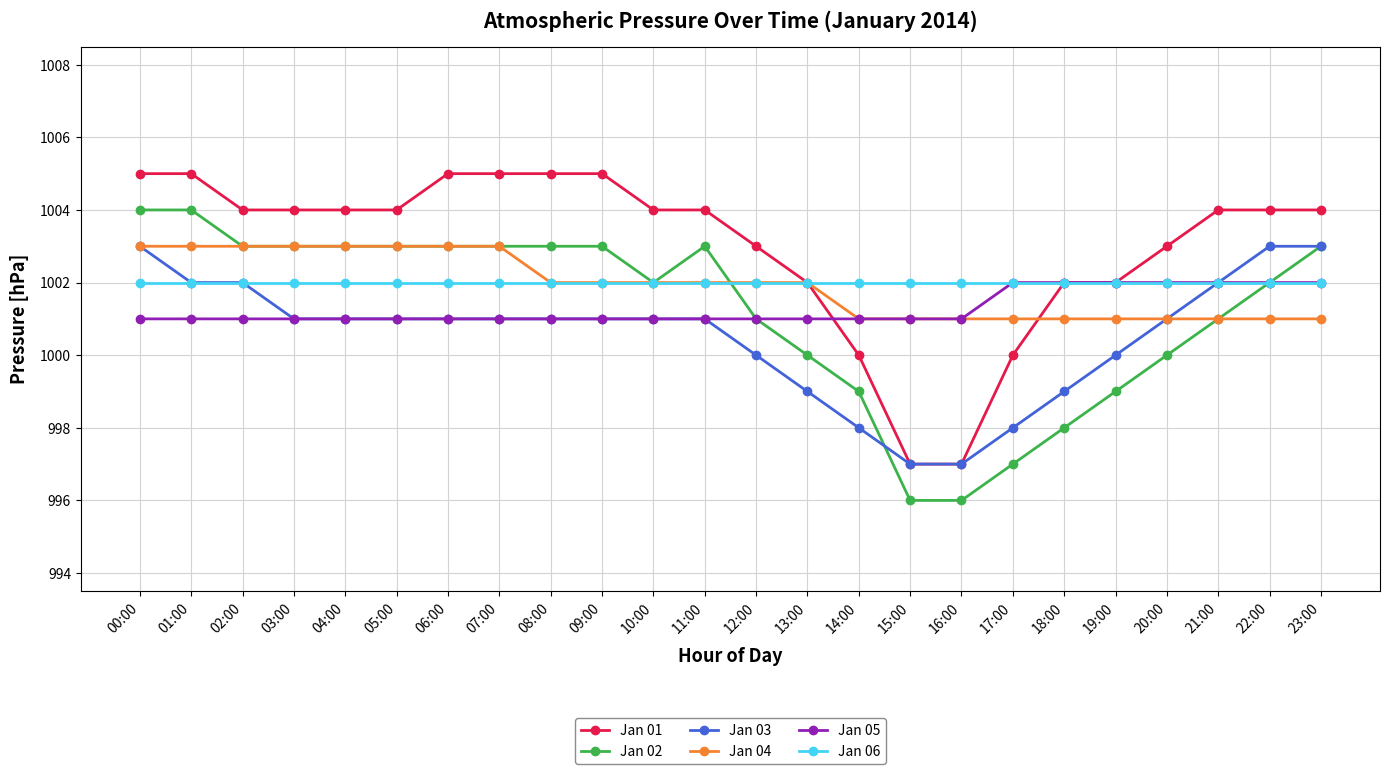

True or false: Jan 01 has a value of 1005 at 09:00.

True